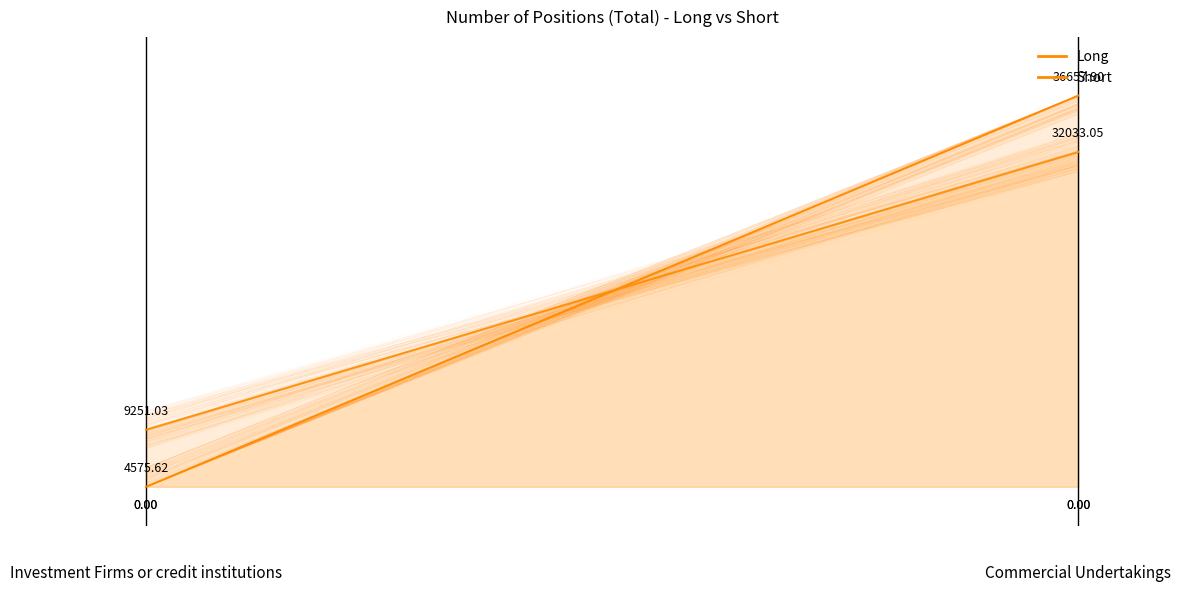

Which series has the widest spread of values?

Short